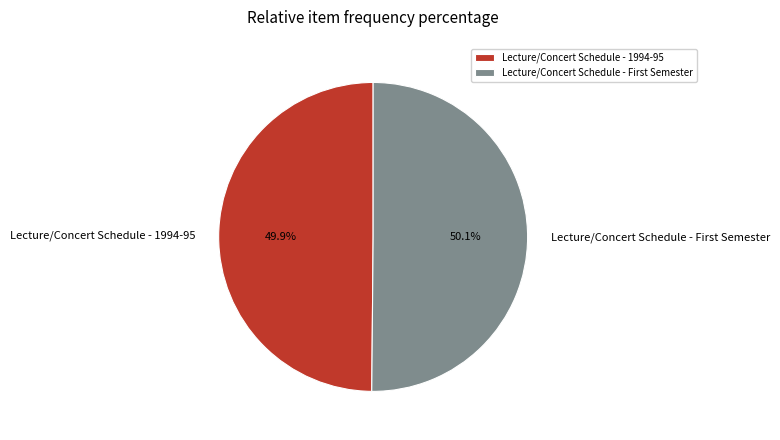

To the nearest percent, what is the average slice percentage?

50%